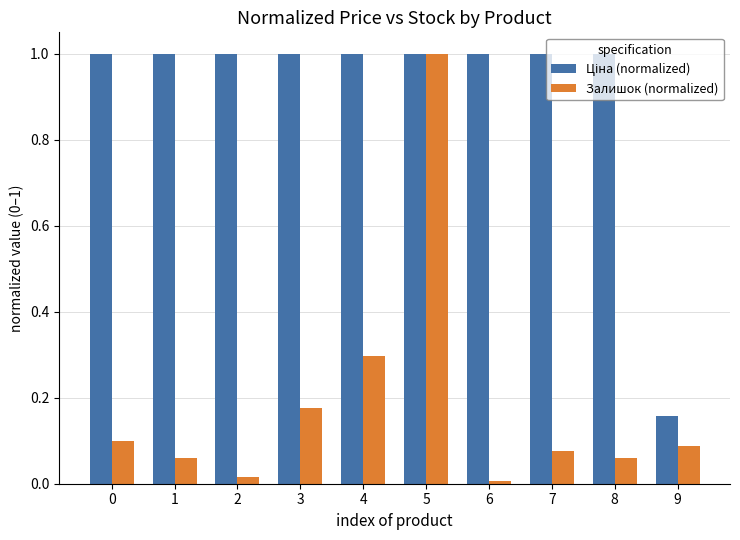

At which category is the sum across all series the highest?

5